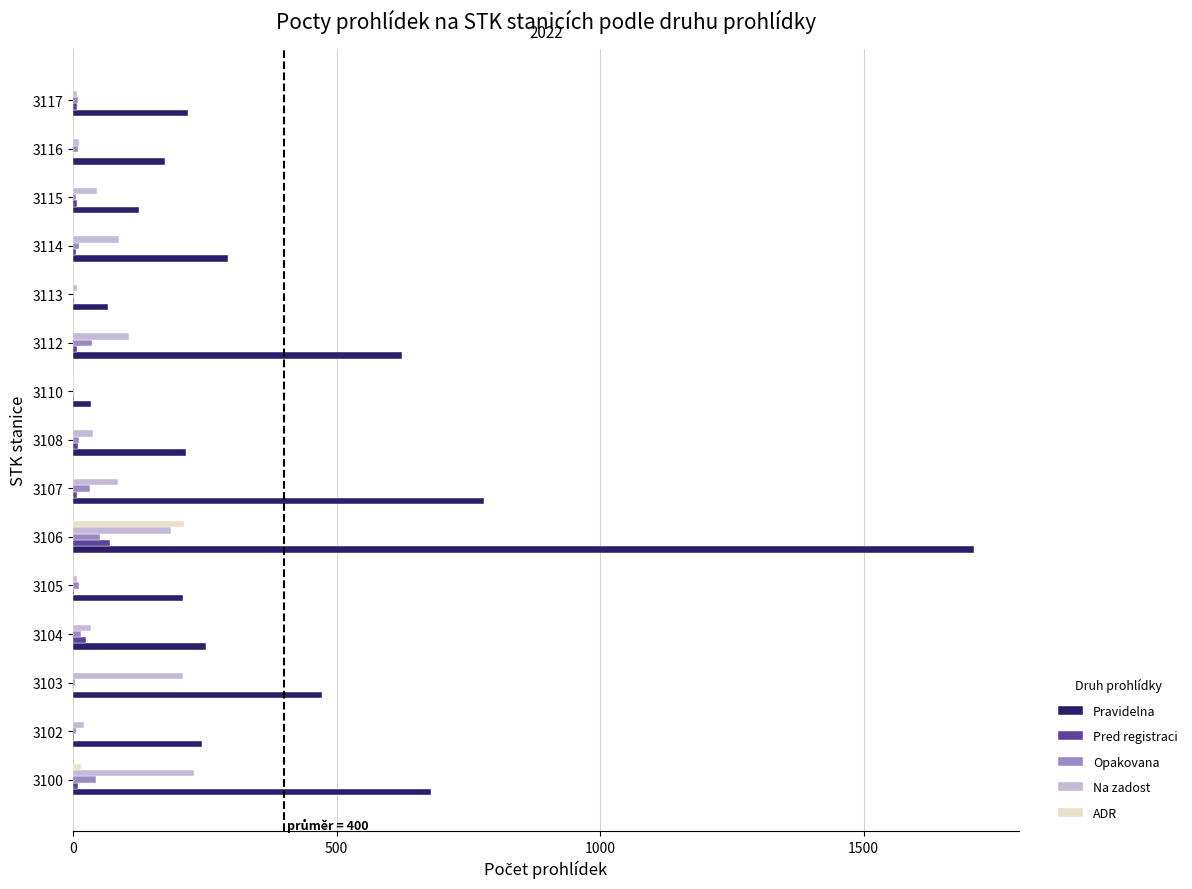

What is the maximum value shown in the chart?

1709